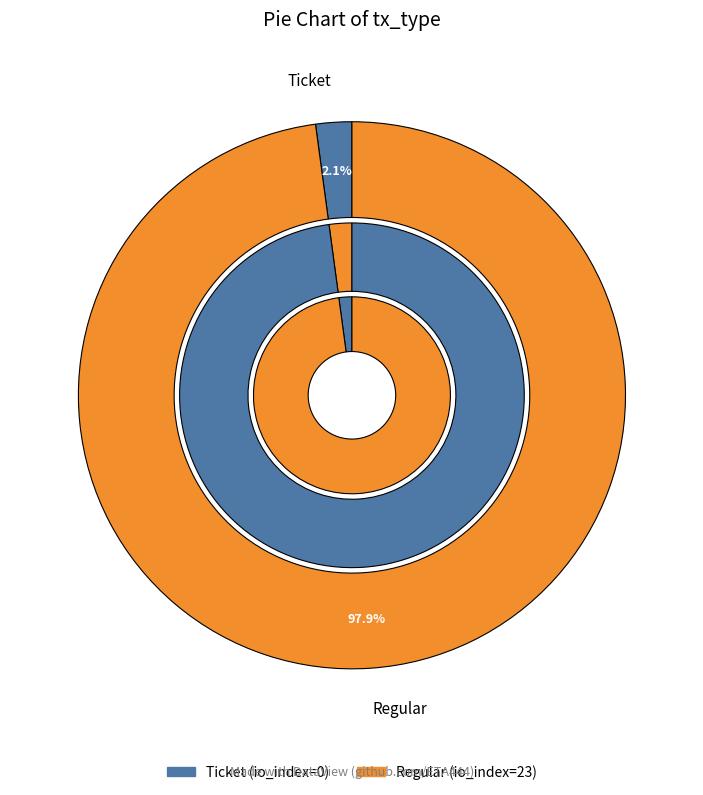

Count the number of slices in the pie.

2